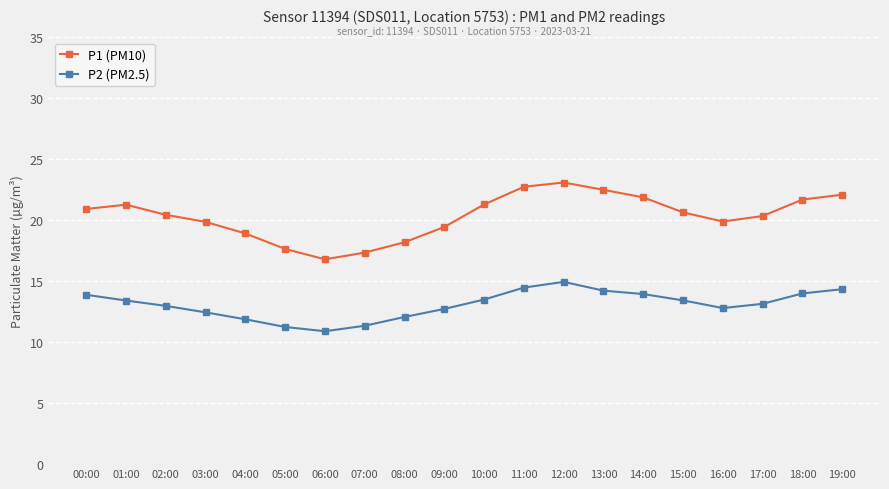

What is the label of the 6th point from the left?

05:00